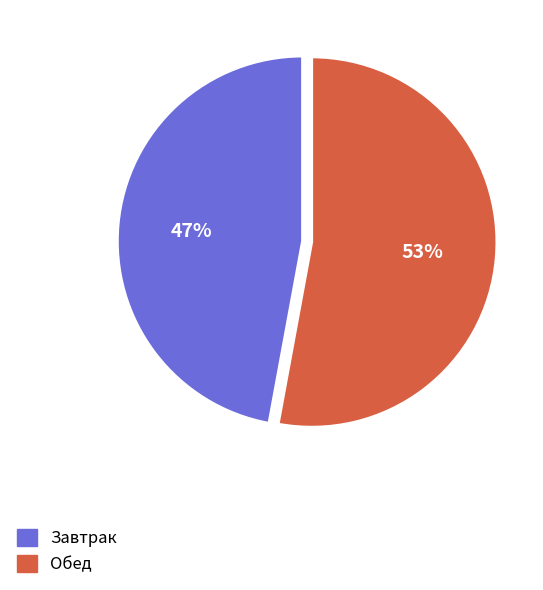

What is the largest slice in the pie chart?

Обед